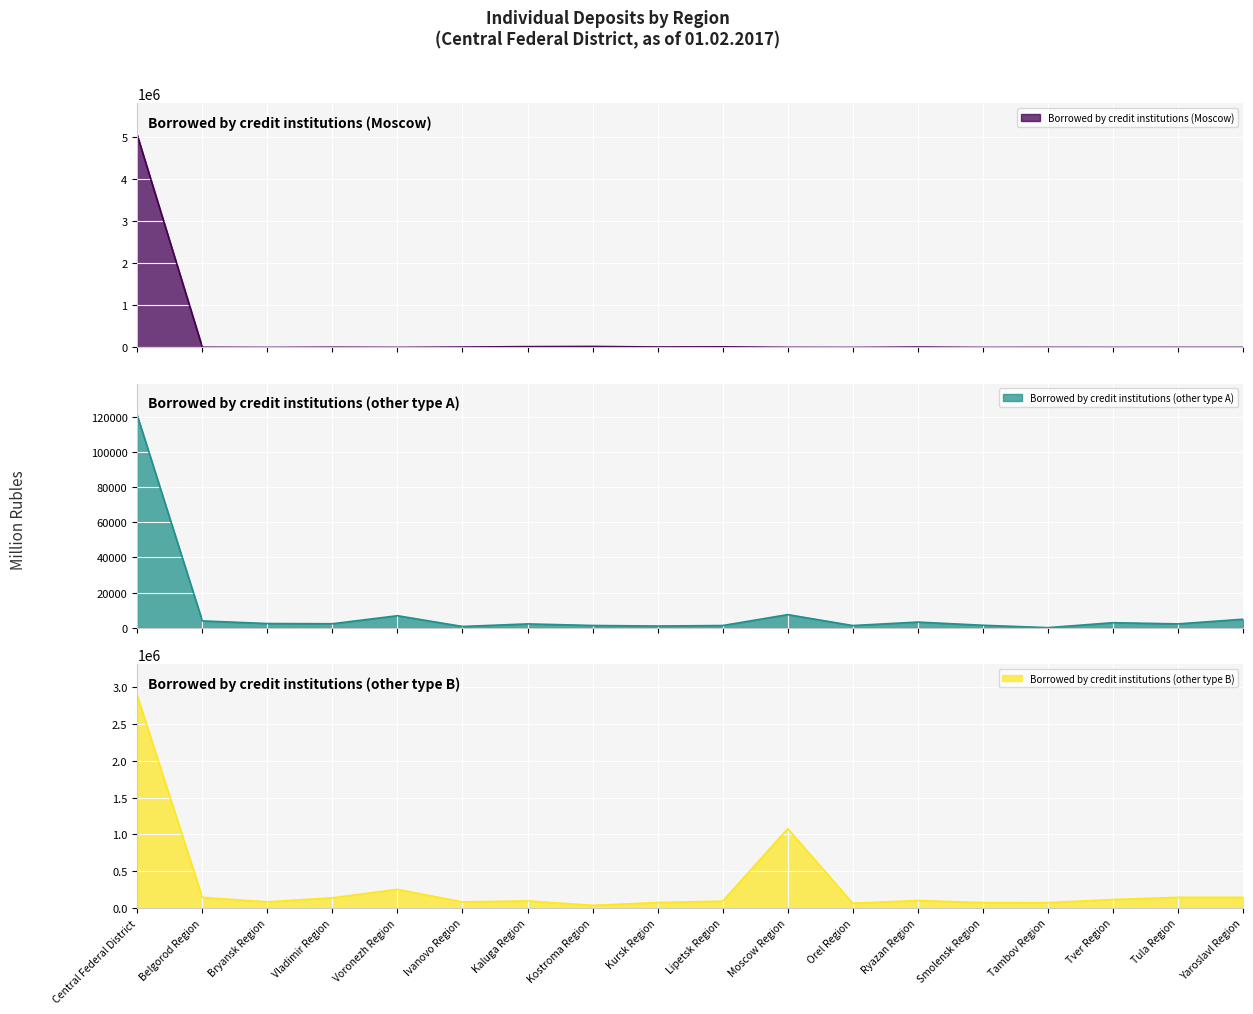

What position from the right is Smolensk Region?

5